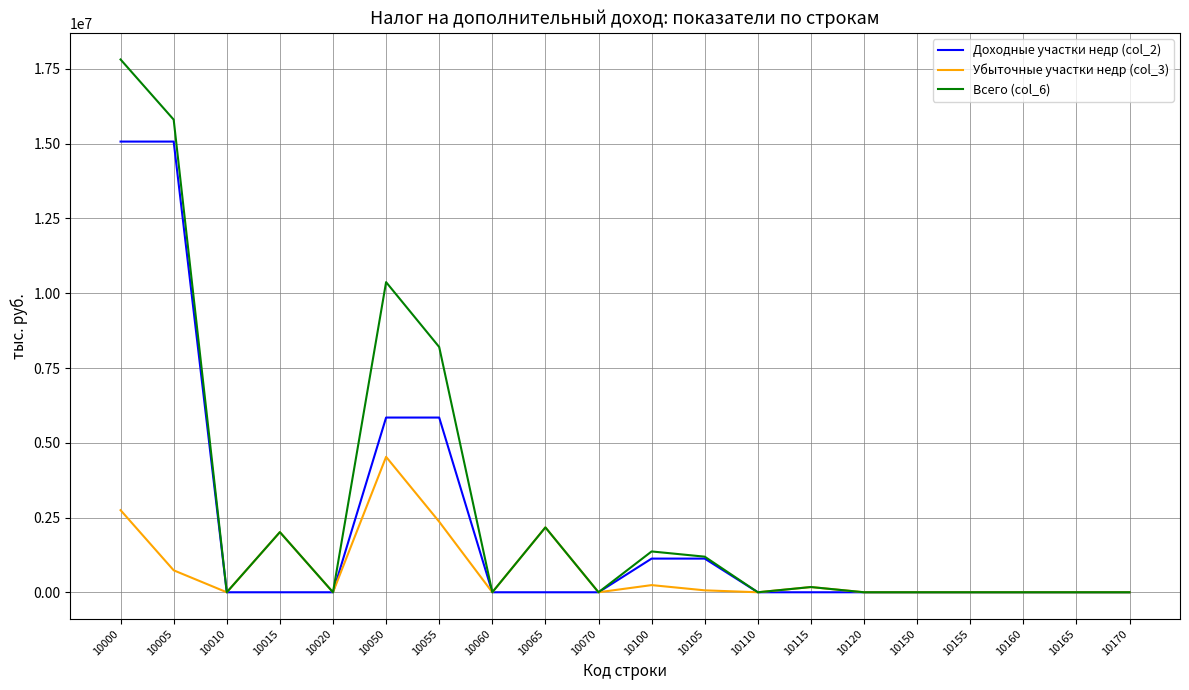

List the series in order of their peak value, lowest first.

Убыточные участки недр (col_3), Доходные участки недр (col_2), Всего (col_6)